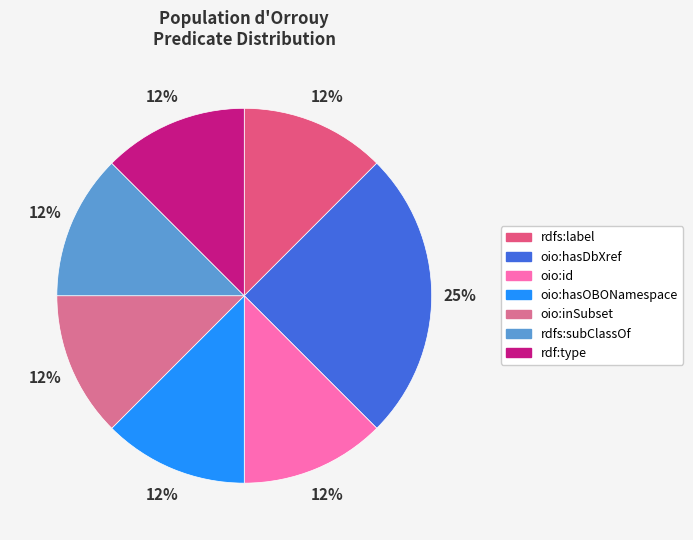

Rank the categories by value from highest to lowest.

oio:hasDbXref, rdfs:label, oio:id, oio:hasOBONamespace, oio:inSubset, rdfs:subClassOf, rdf:type